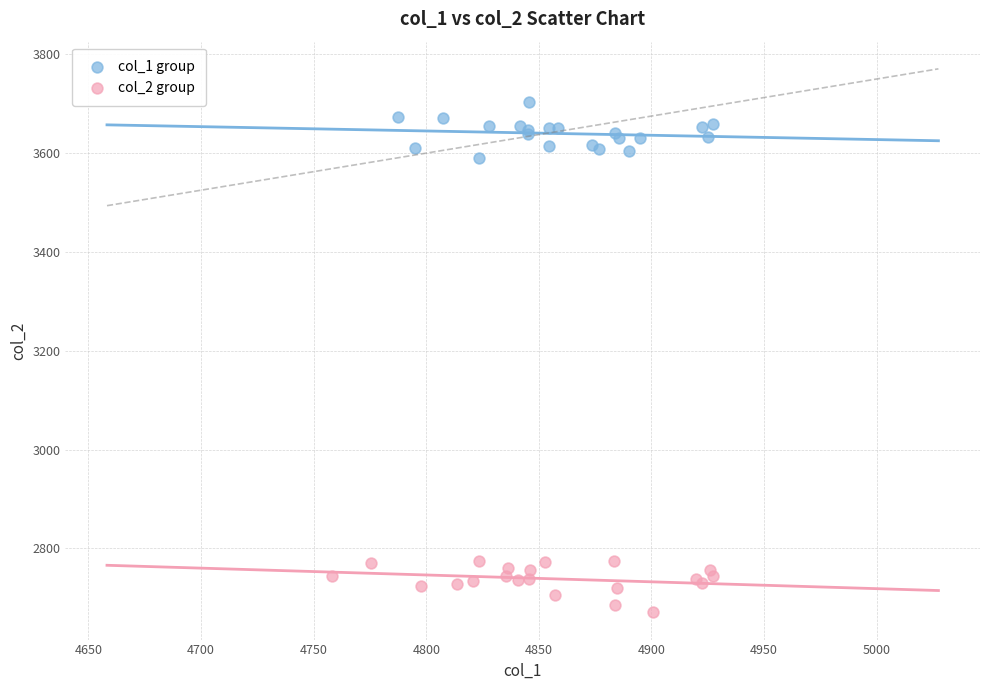

Which series reaches the minimum Y coordinate?

col_2 group